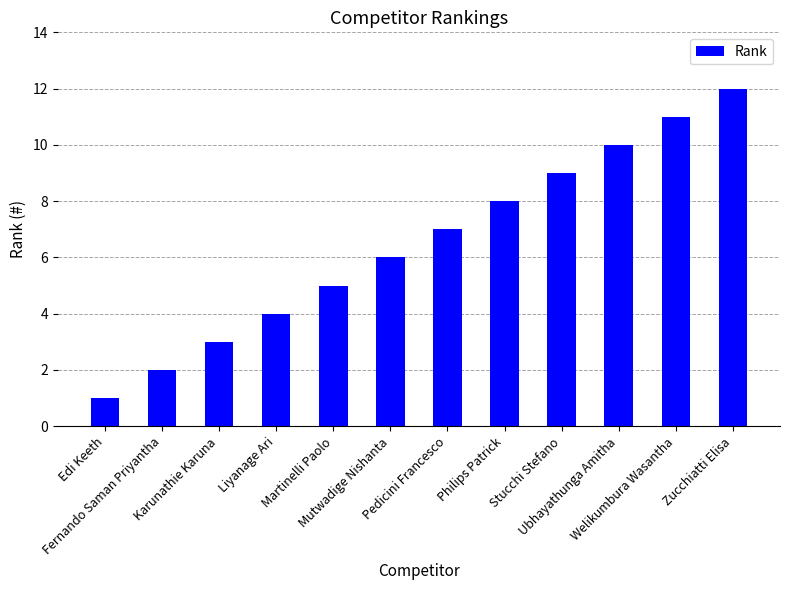

Where is the data nearest to the value 6?

Mutwadige Nishanta